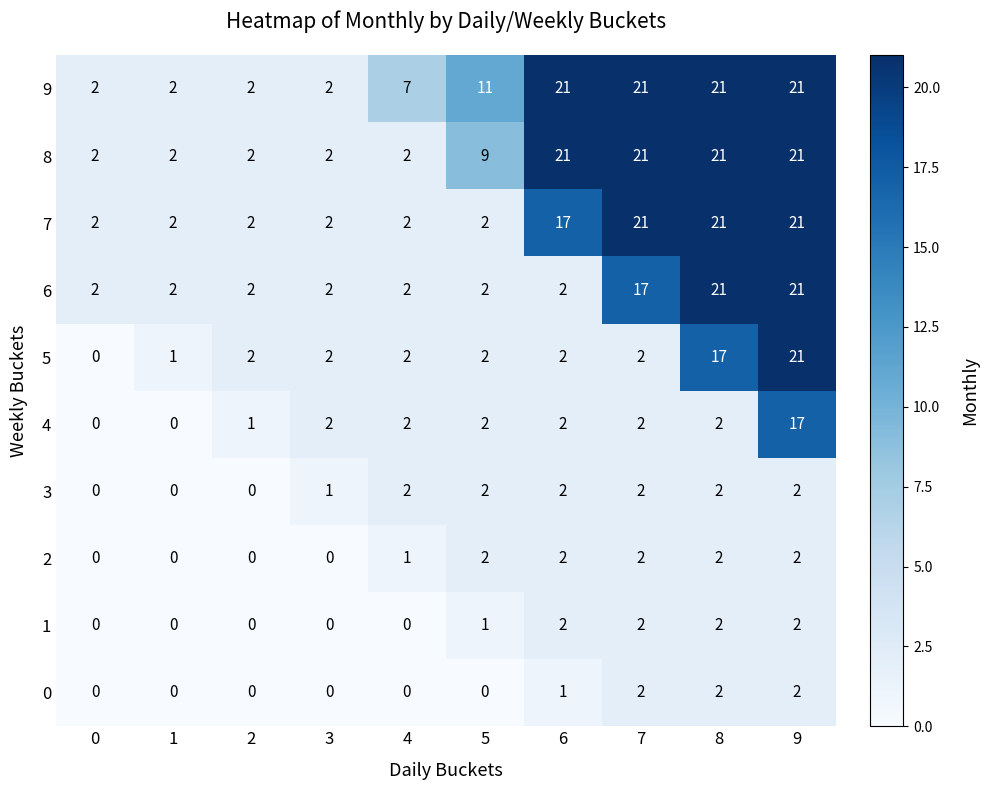

What is the sum of all 2 values?

11